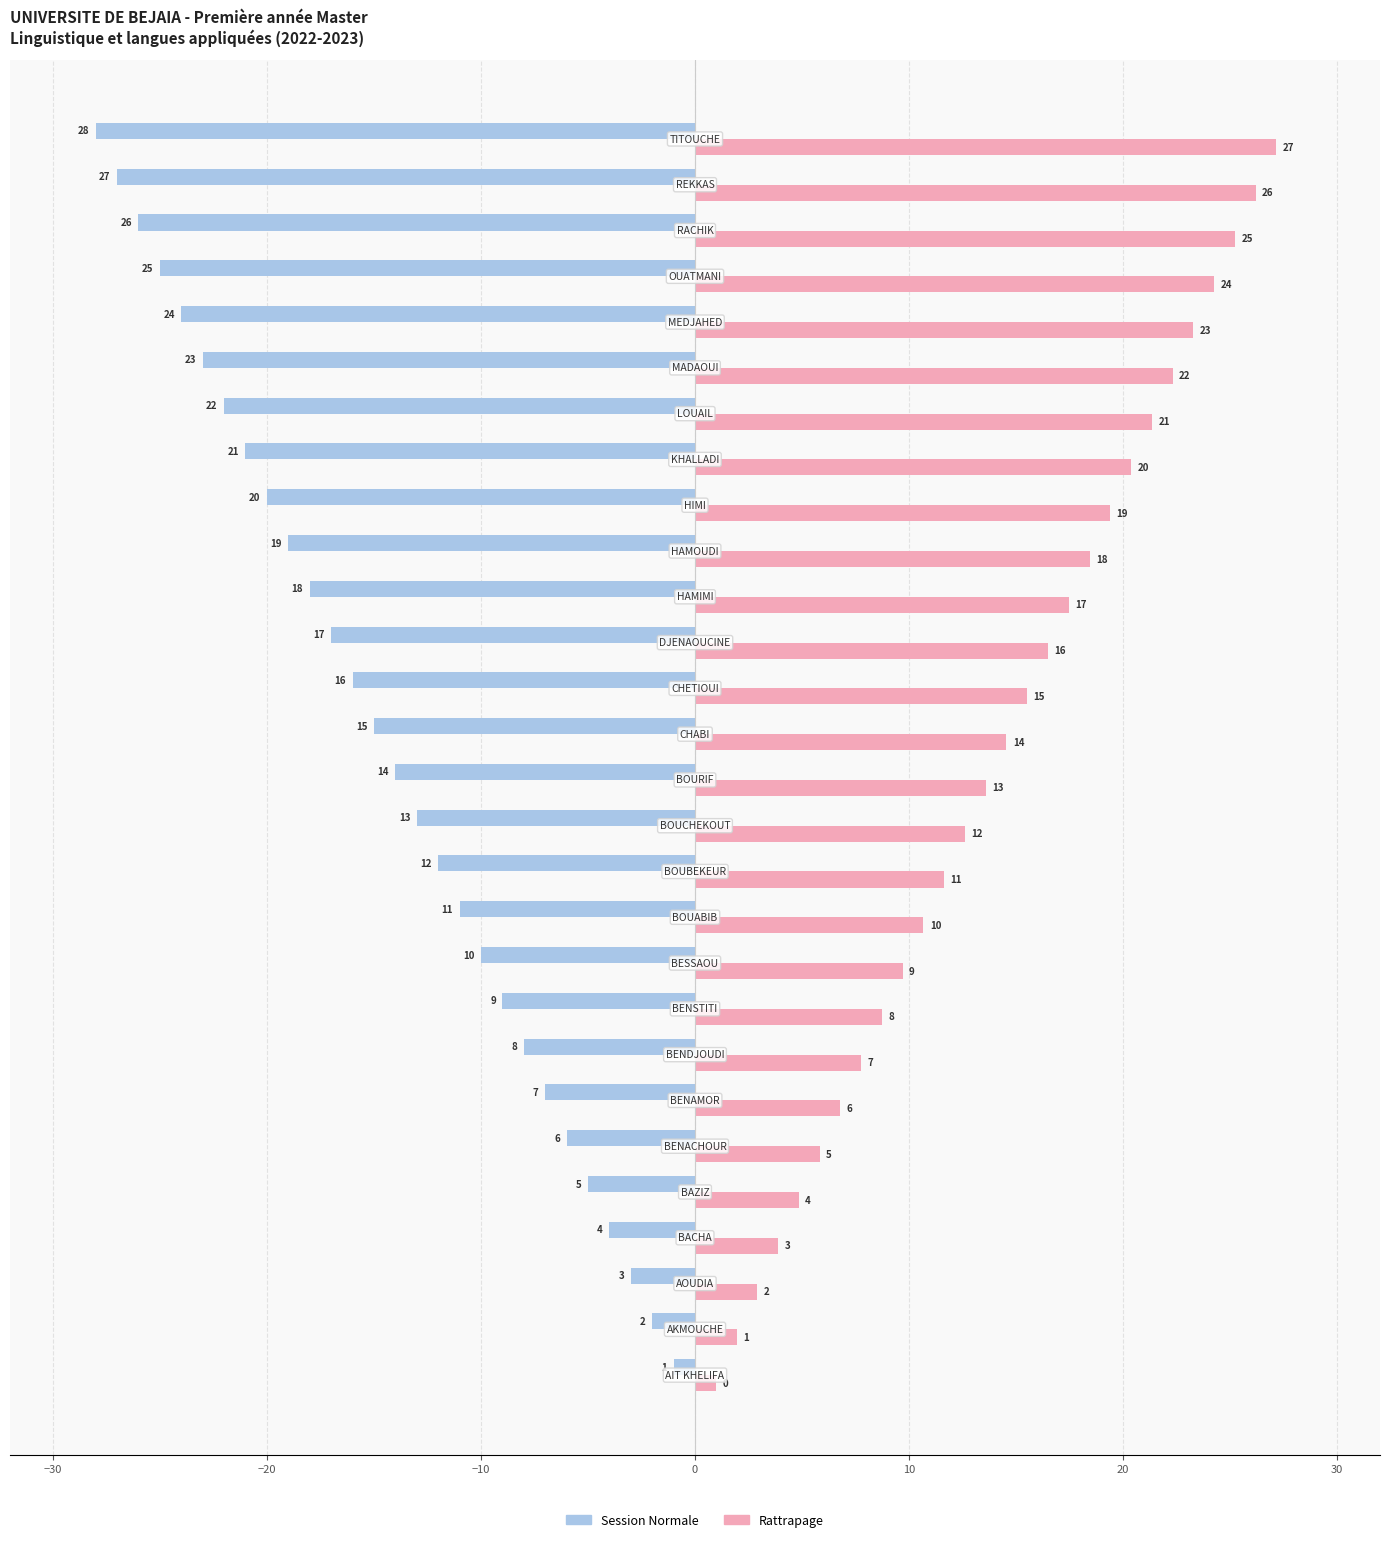

What are all the series names shown in the legend?

Session Normale, Rattrapage